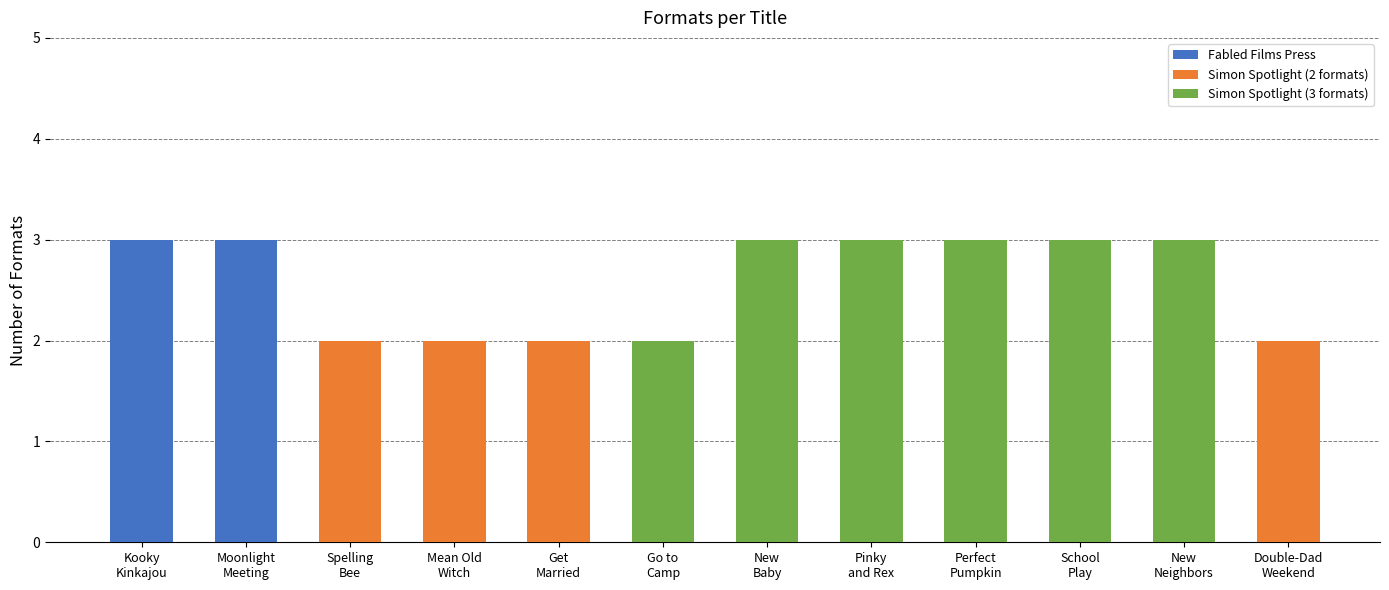

What is the label of the 4th bar from the left?

Mean Old
Witch